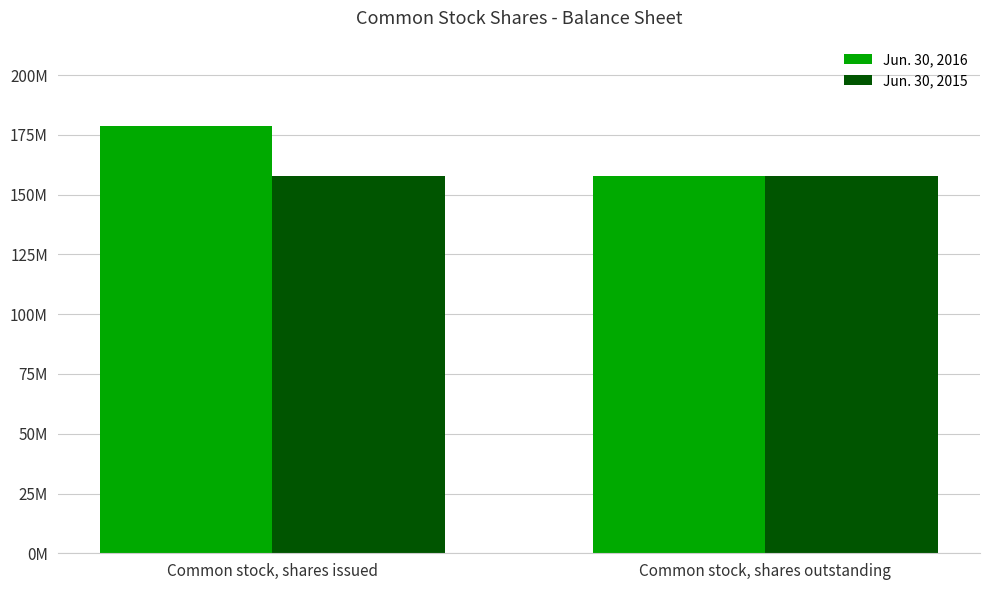

What is the label of the 2nd bar from the right?

Common stock, shares issued